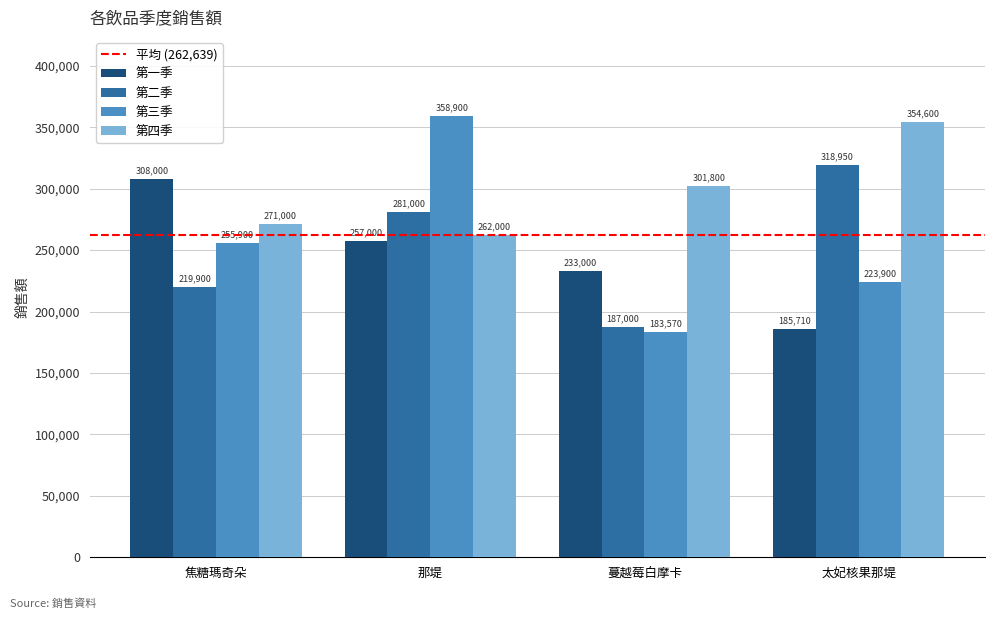

Which series has the widest spread of values?

第三季